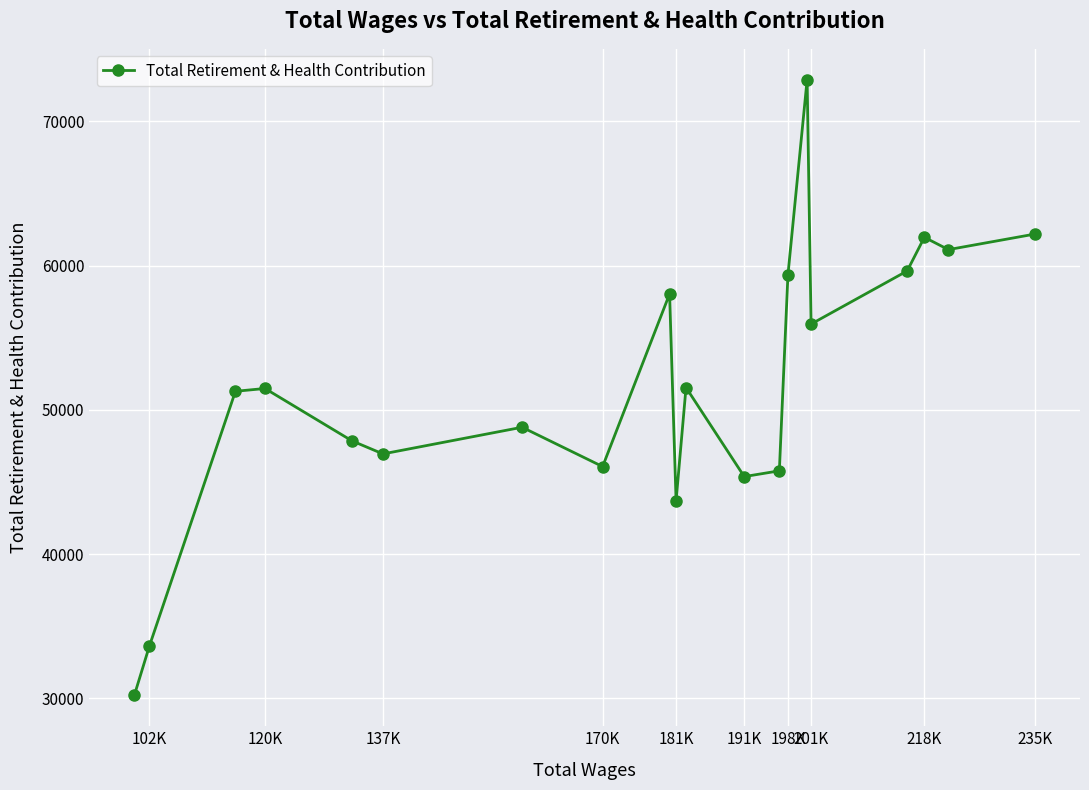

What is the smallest value displayed?

30200